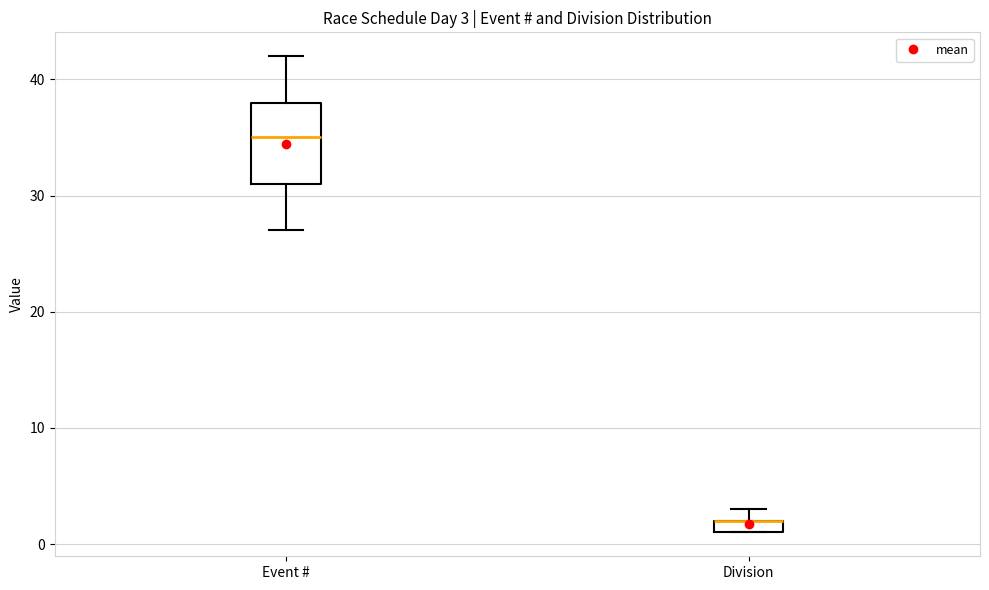

Which box is the tallest, from its lower edge to its upper edge?

Event #